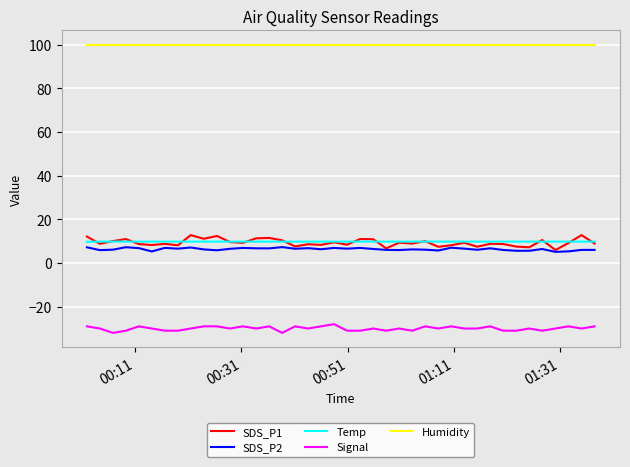

What is the minimum value shown in the chart?

-32.0